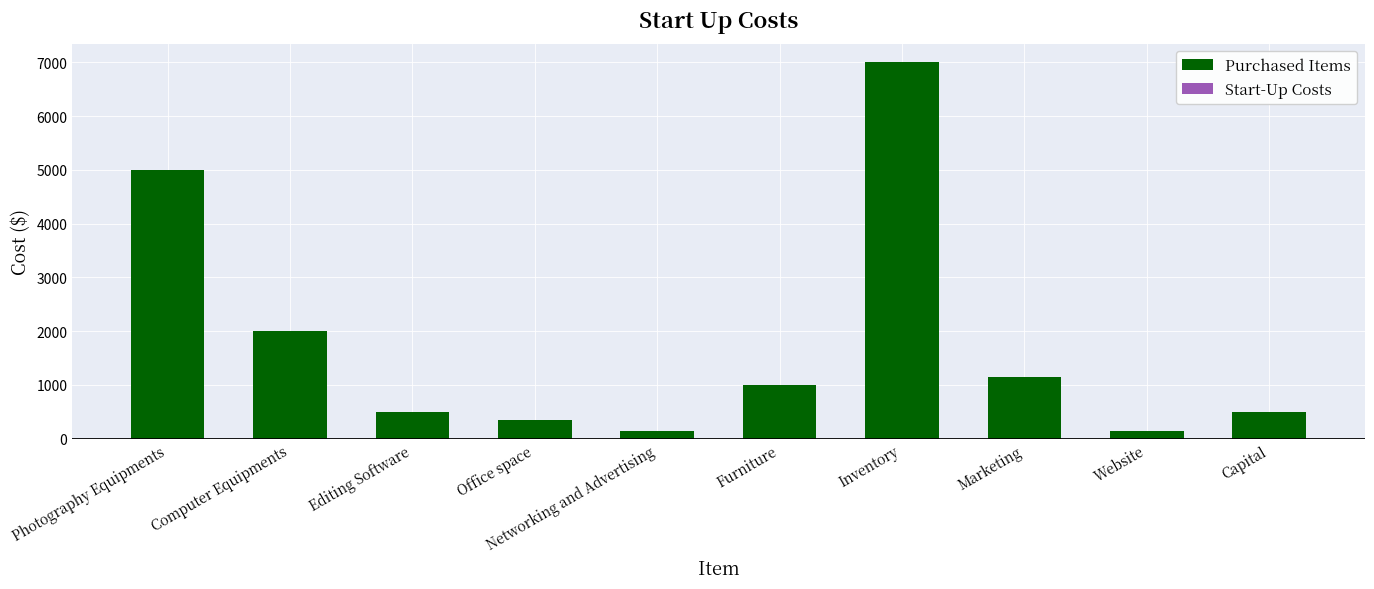

Where does the data first go above 1000?

Photography Equipments